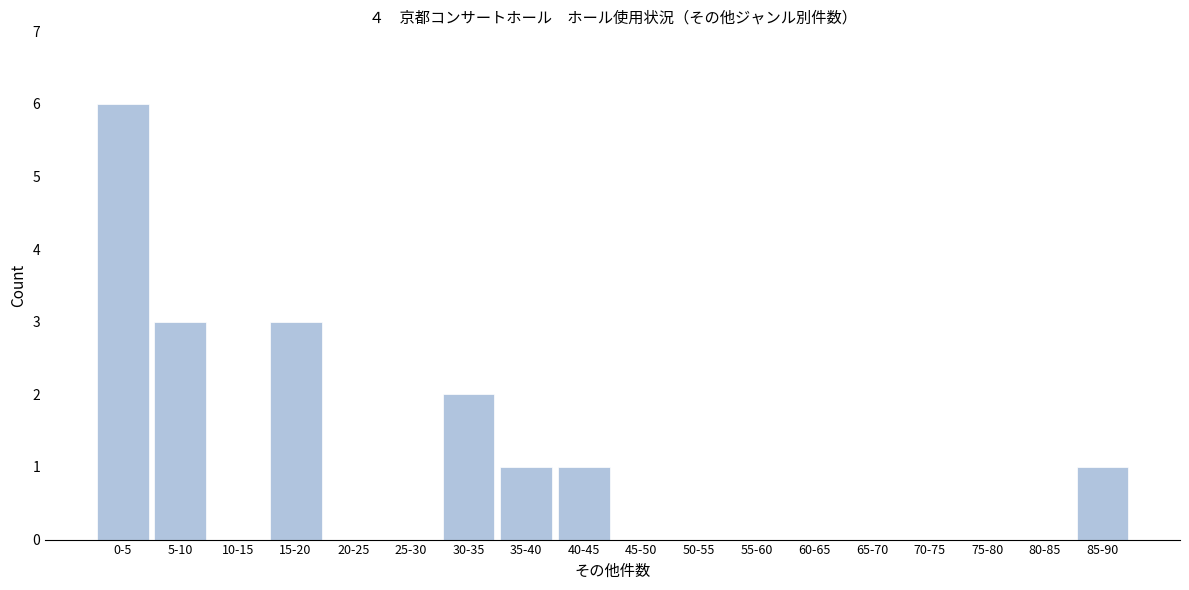

Reading left to right, what are all the values shown in this chart?

0-5=6	5-10=3	10-15=0	15-20=3	20-25=0	25-30=0	30-35=2	35-40=1	40-45=1	45-50=0	50-55=0	55-60=0	60-65=0	65-70=0	70-75=0	75-80=0	80-85=0	85-90=1